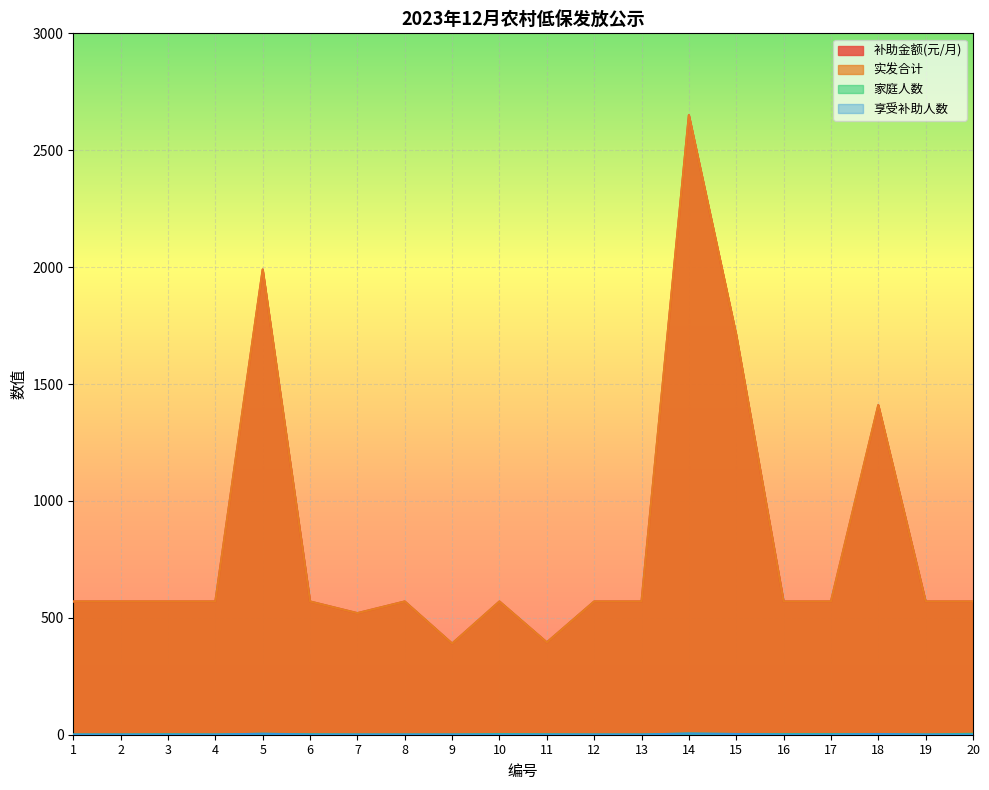

How many values in the 实发合计 series exceed 570?

4